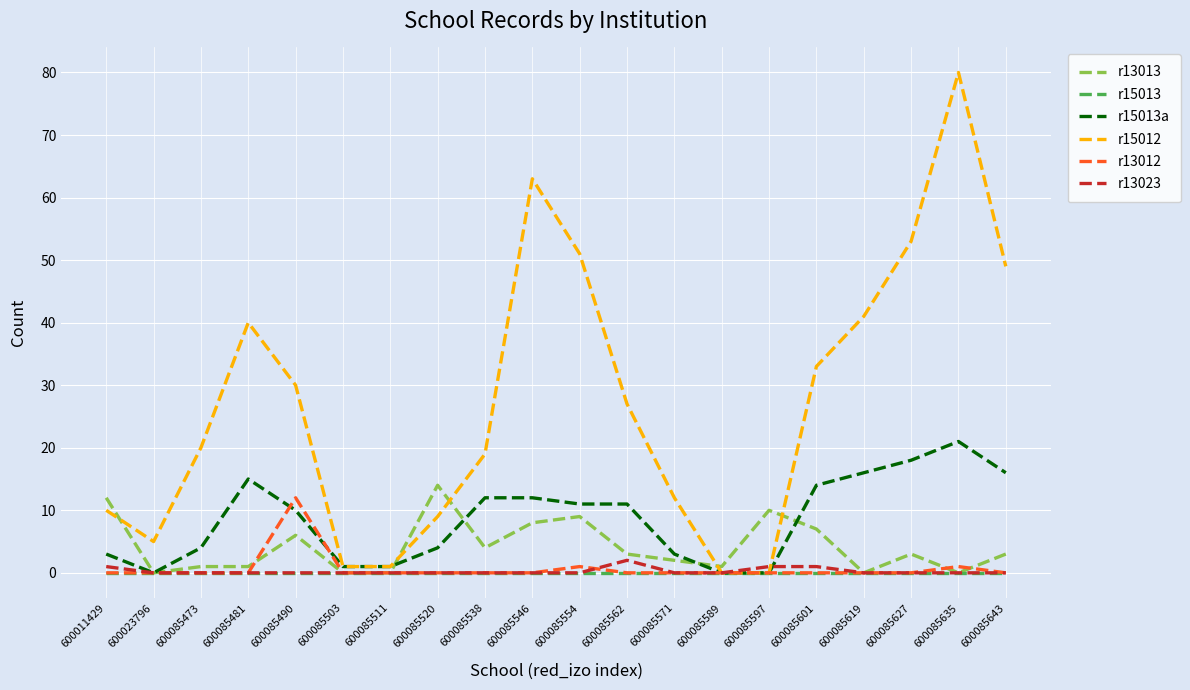

What is the difference between the maximum and minimum values in the r13013 series?

14